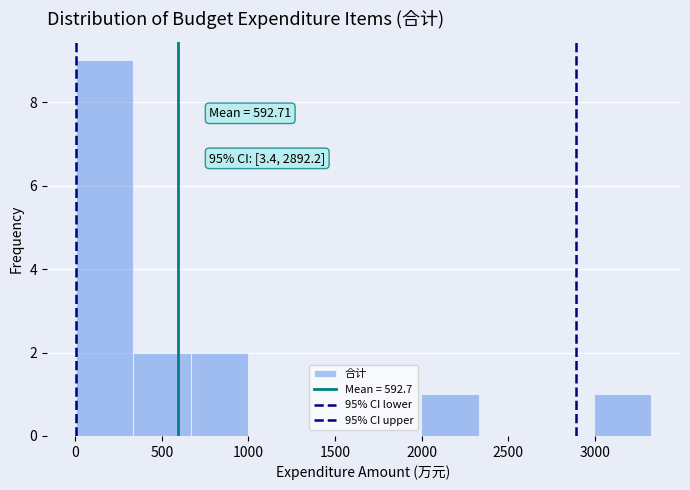

Which range on the x-axis has the tallest bar?

0 to 350